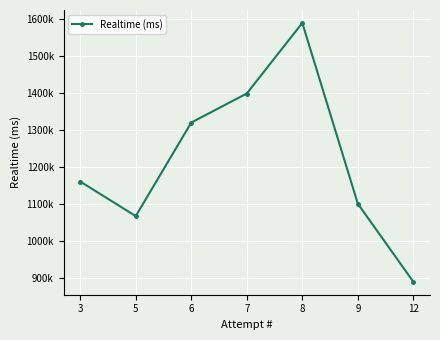

Does the chart have visible grid lines?

Yes